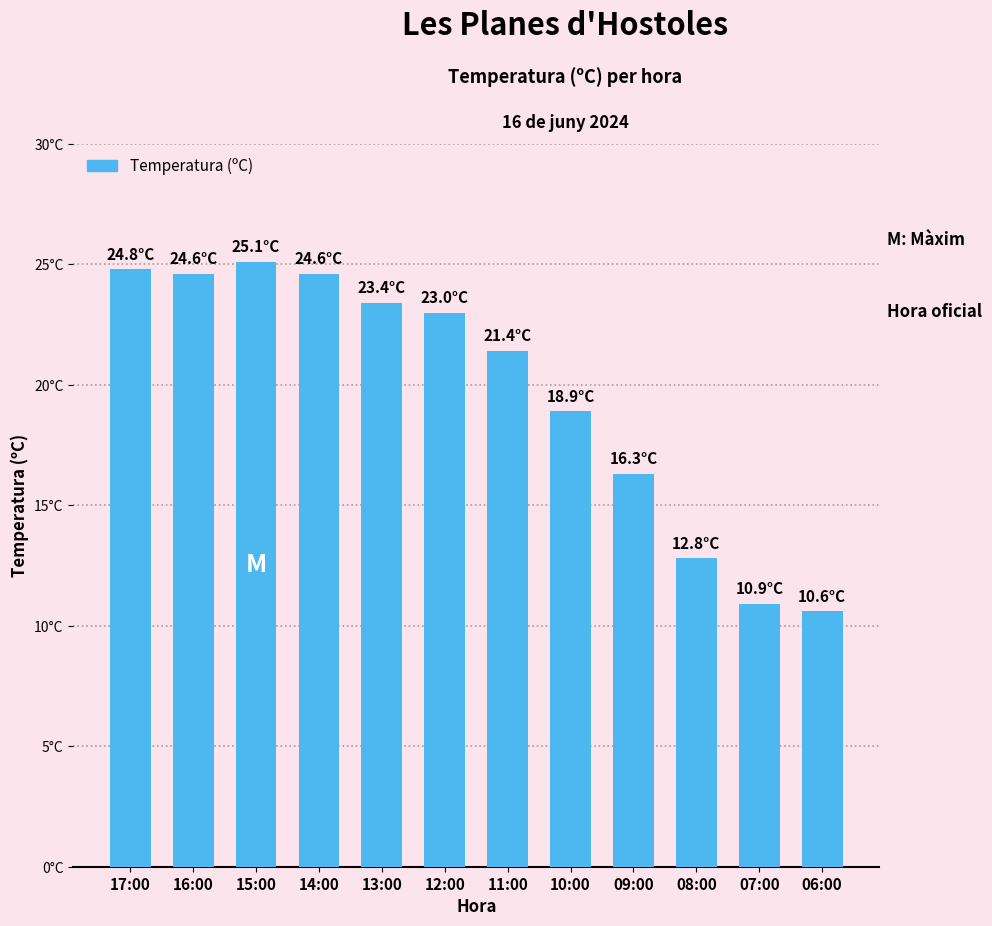

Read the value at 08:00.

12.8